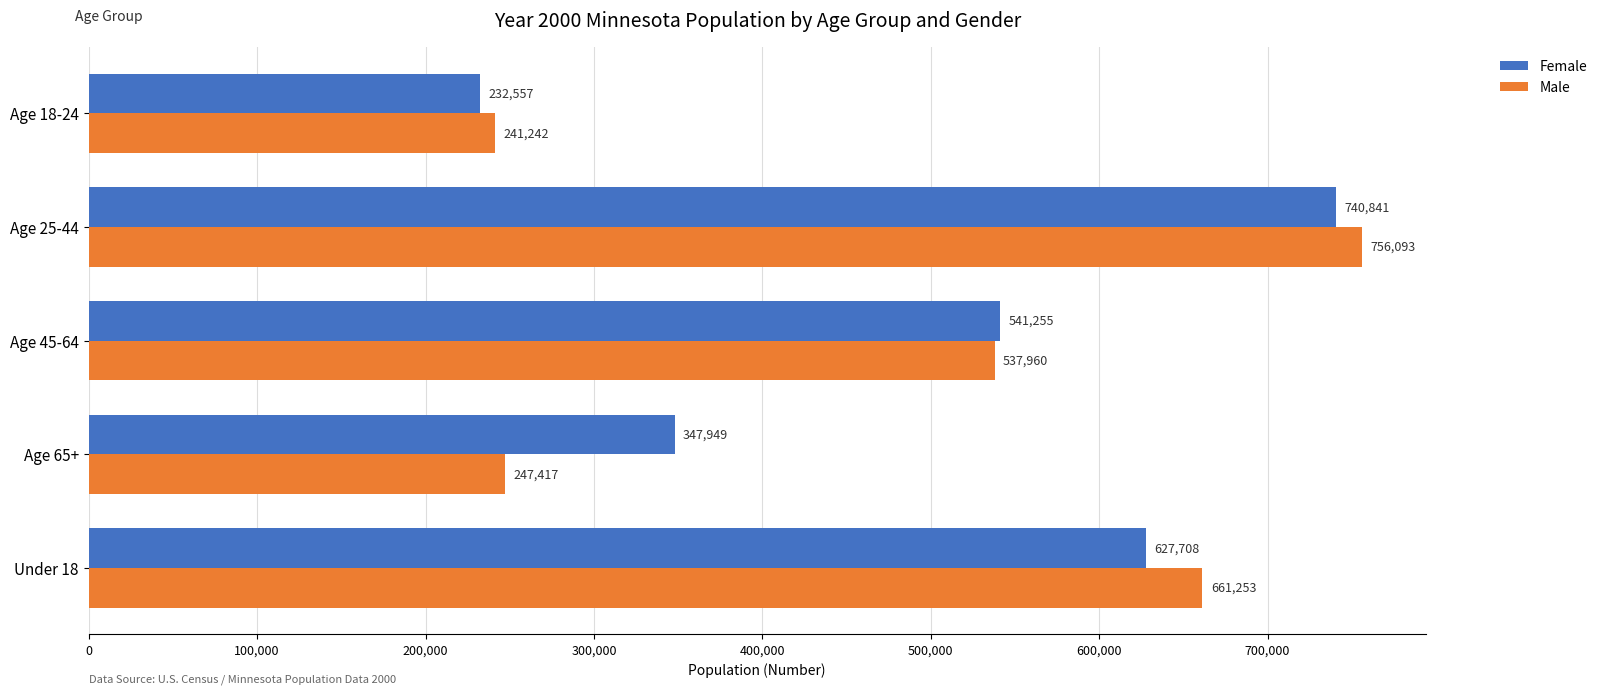

What is the difference between the highest and lowest values at Age 45-64?

3295